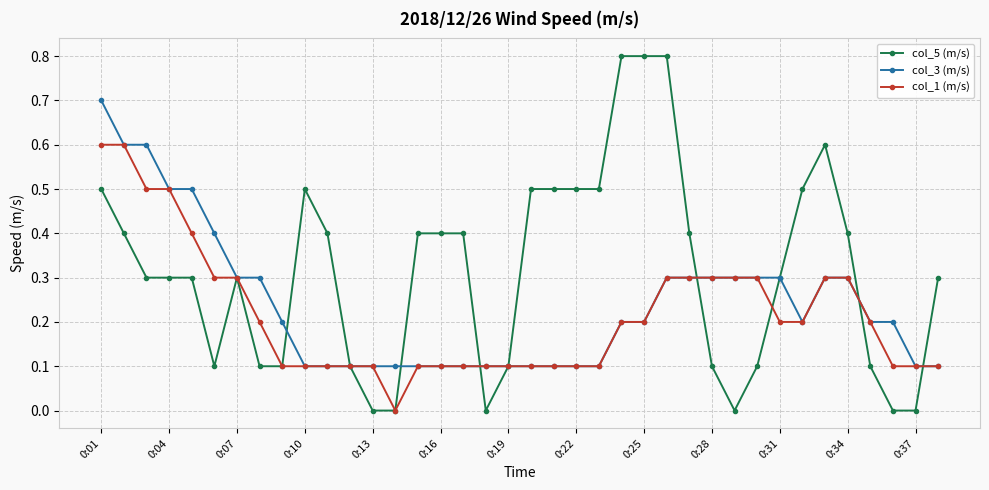

Which series has the largest total across all categories?

col_5 (m/s)